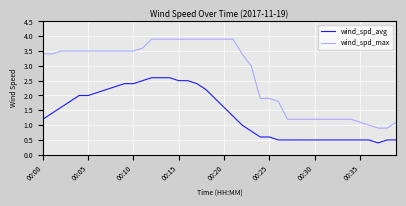

What is the sum of all wind_spd_avg values?

56.0